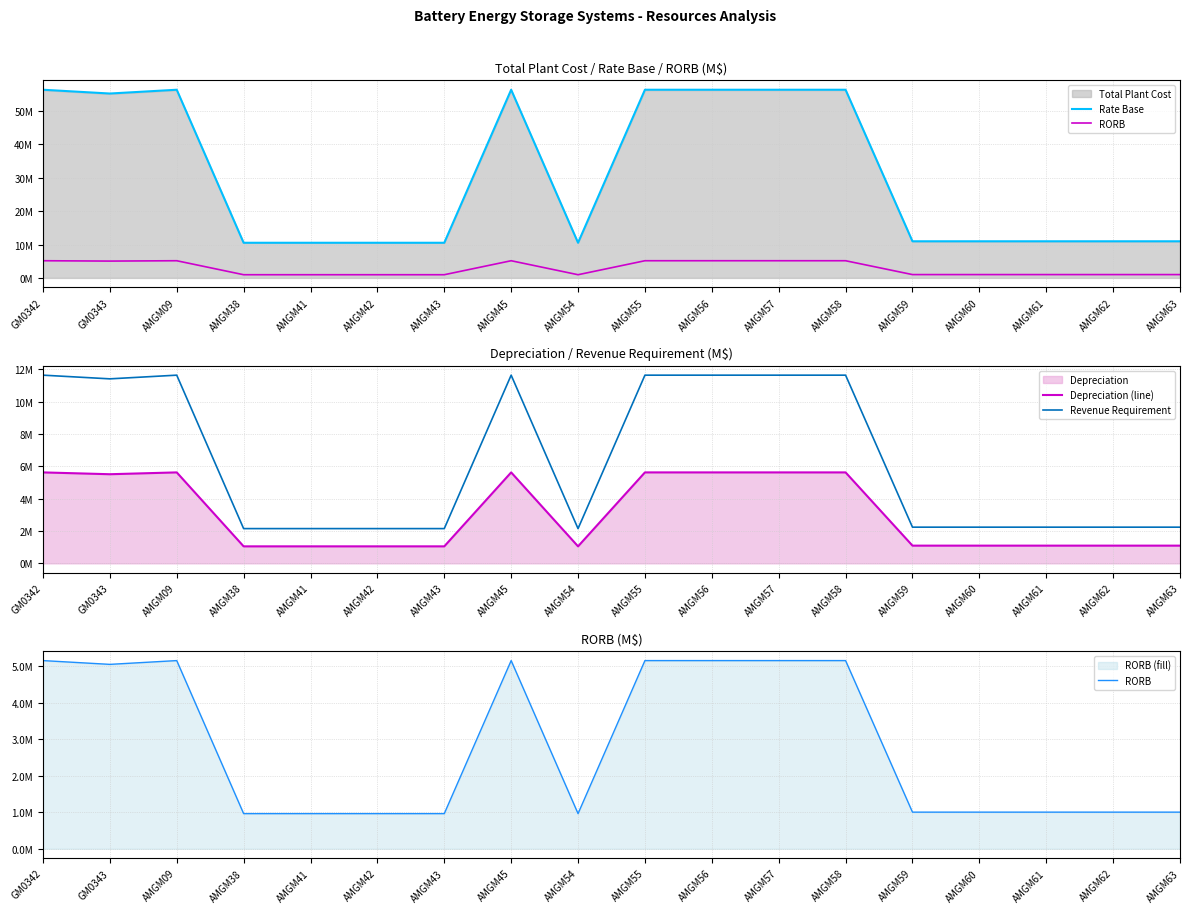

At which category does Rate Base reach its first local valley?

GM0343